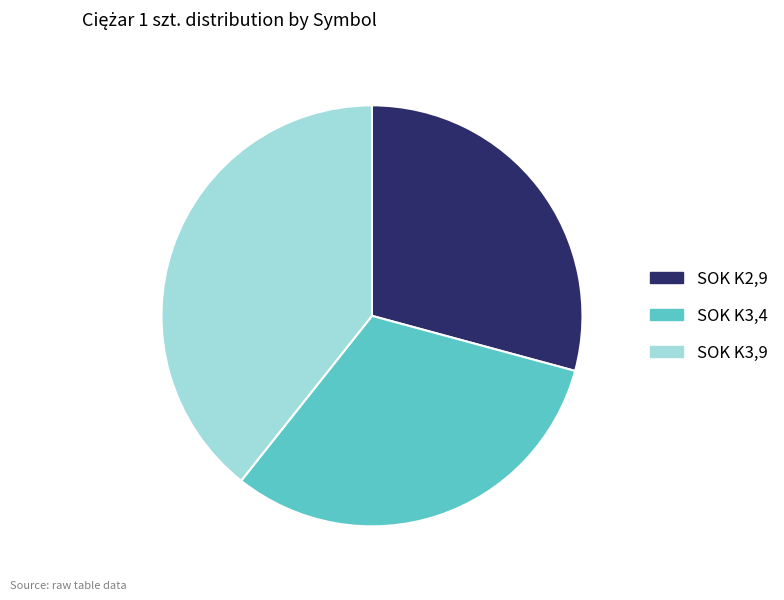

What is the ratio of the value at SOK K2,9 to the value at SOK K3,9?

0.7